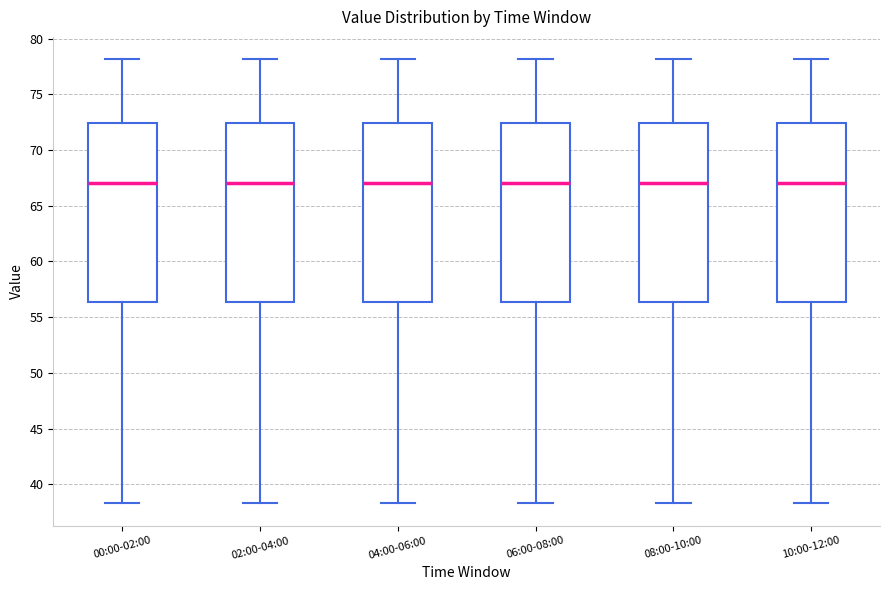

Where is the lower edge of the box for 02:00-04:00 on the y-axis? The values are not printed on the chart, so give them approximately, as read against the axis.

56.5